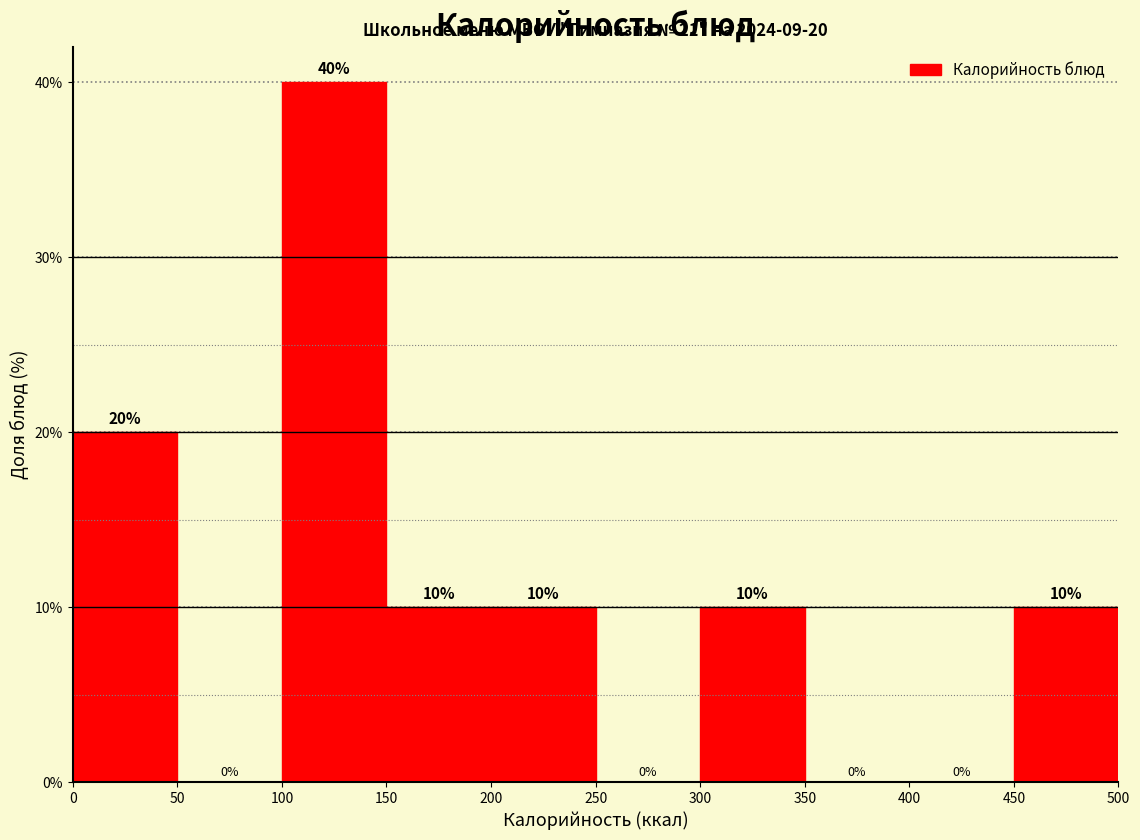

What is the height of the bar covering 300 to 350 on the x-axis?

10